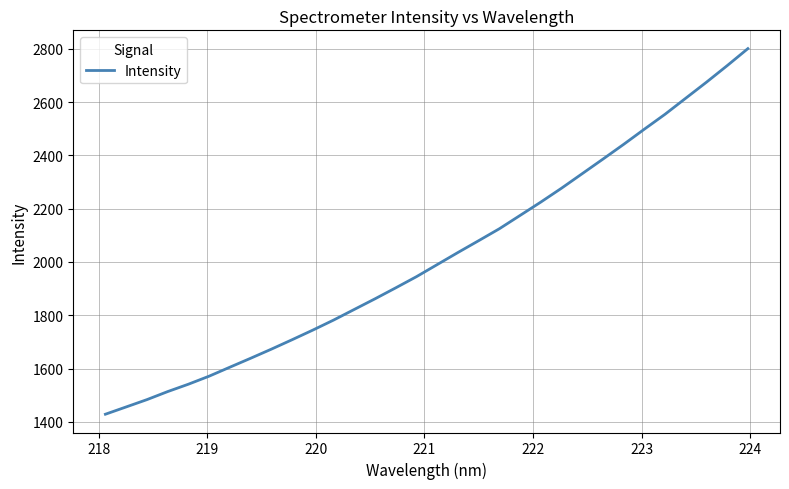

What is the minimum value shown in the chart?

1428.6